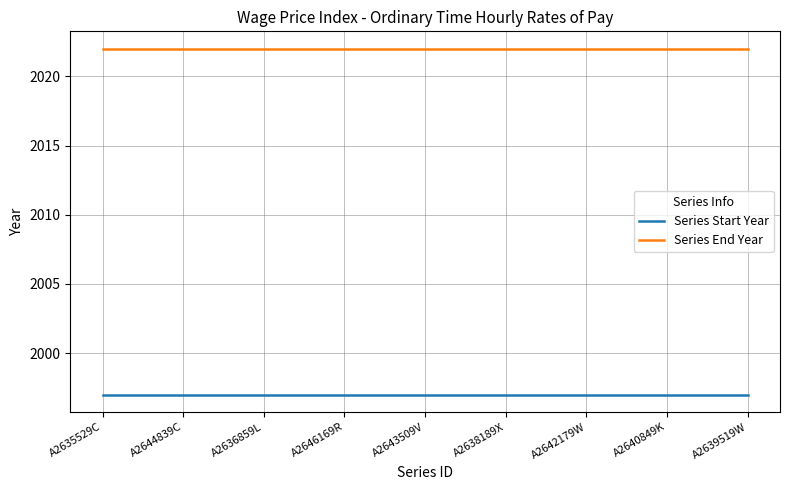

Is the value of Series Start Year at A2639519W greater than the value of Series End Year at A2646169R?

No